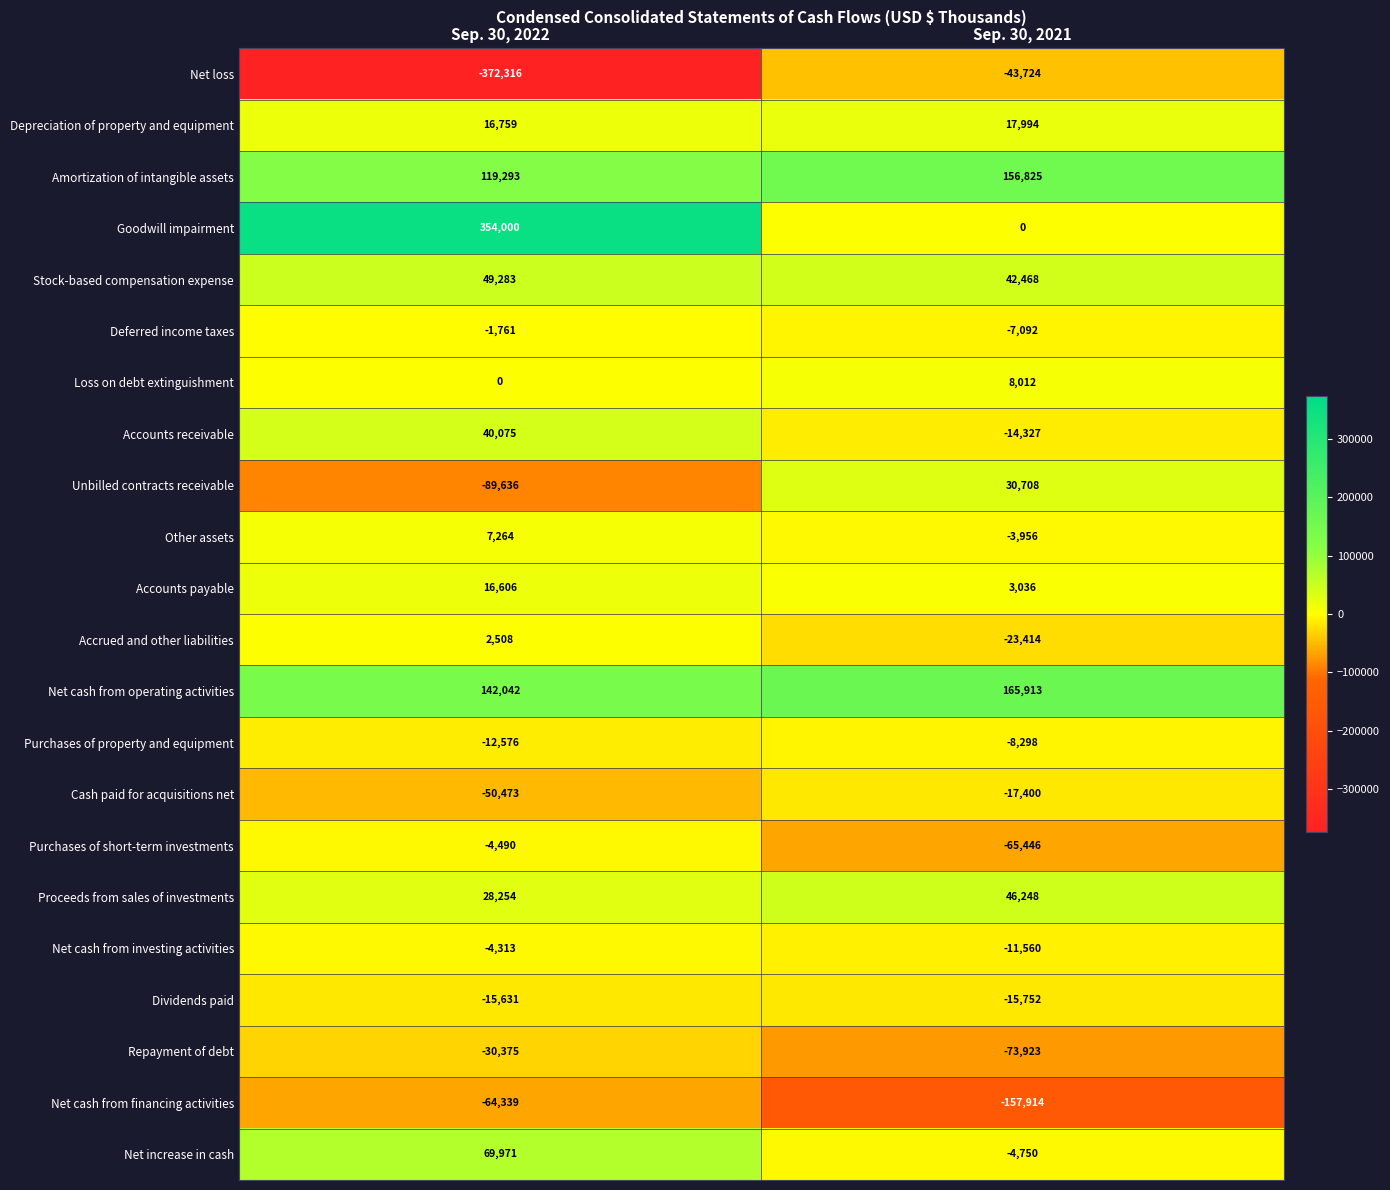

What is the difference between the Amortization of intangible assets values at Sep. 30, 2021 and Sep. 30, 2022?

37532